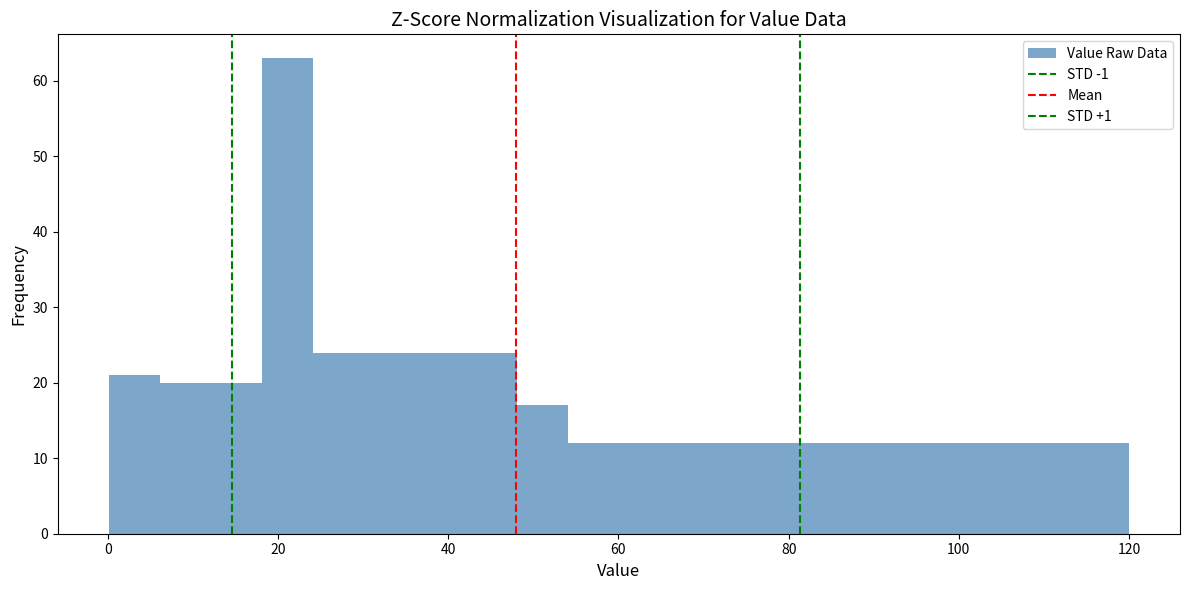

Read against the x-axis, roughly where is the centre of the tallest bar?

22